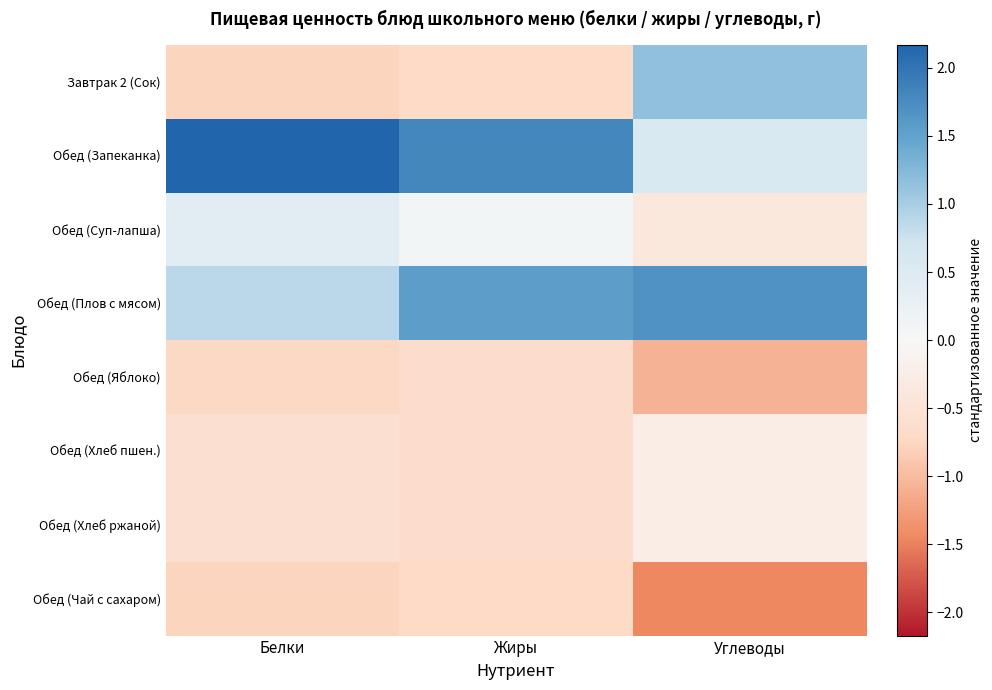

Which series has the largest range (max minus min)?

Завтрак 2 (Сок)